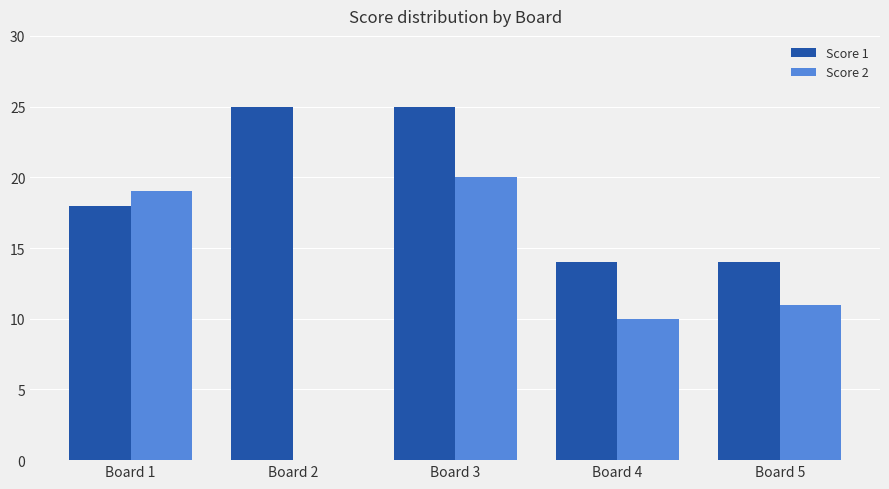

At which category is the sum across all series the highest?

Board 3